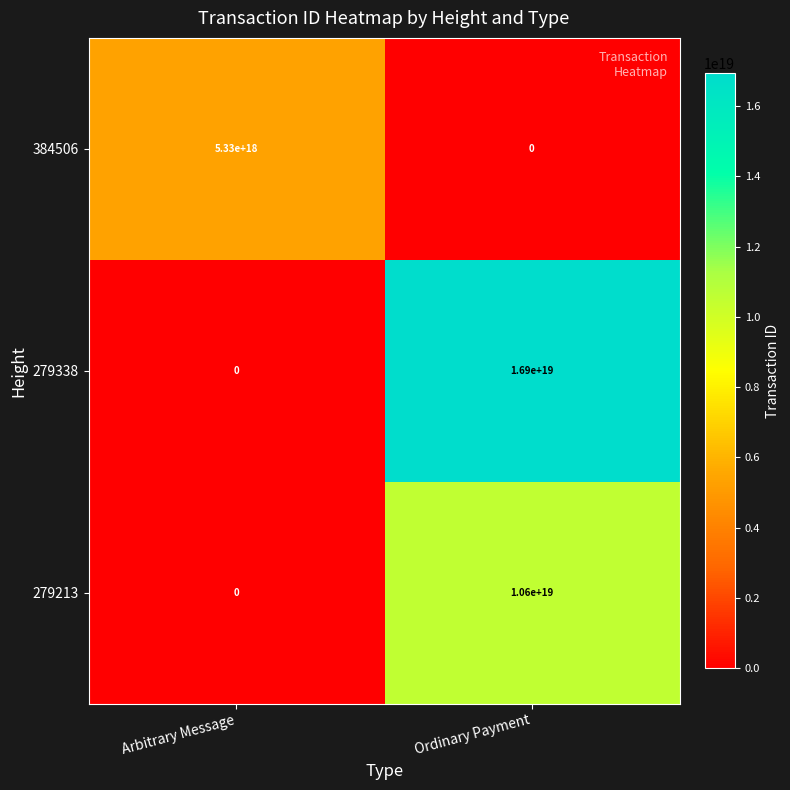

Rank the series by their average value, from lowest to highest.

384506, 279213, 279338